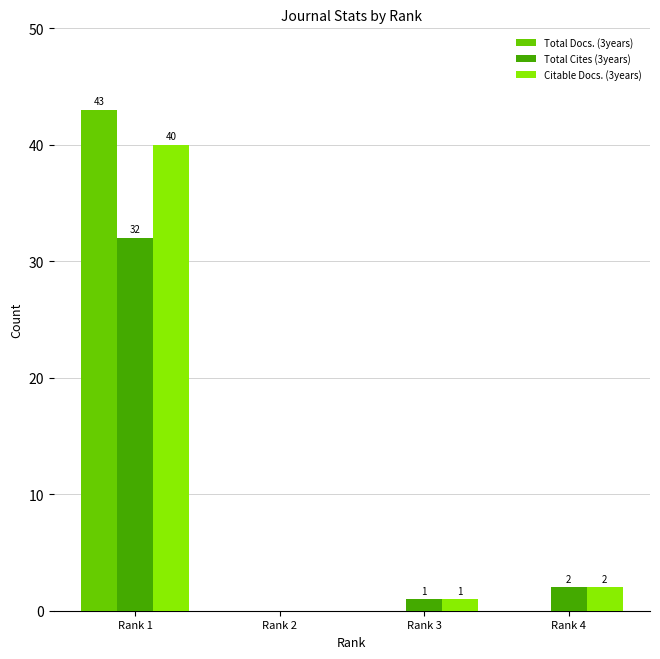

What is the maximum value for Citable Docs. (3years)?

40